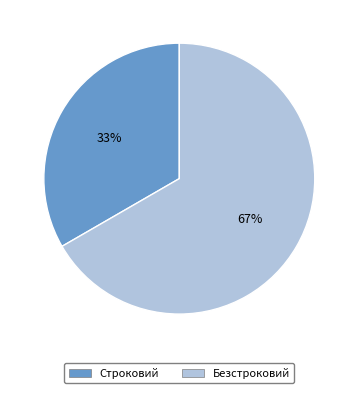

To the nearest percent, what portion does Строковий represent?

33%